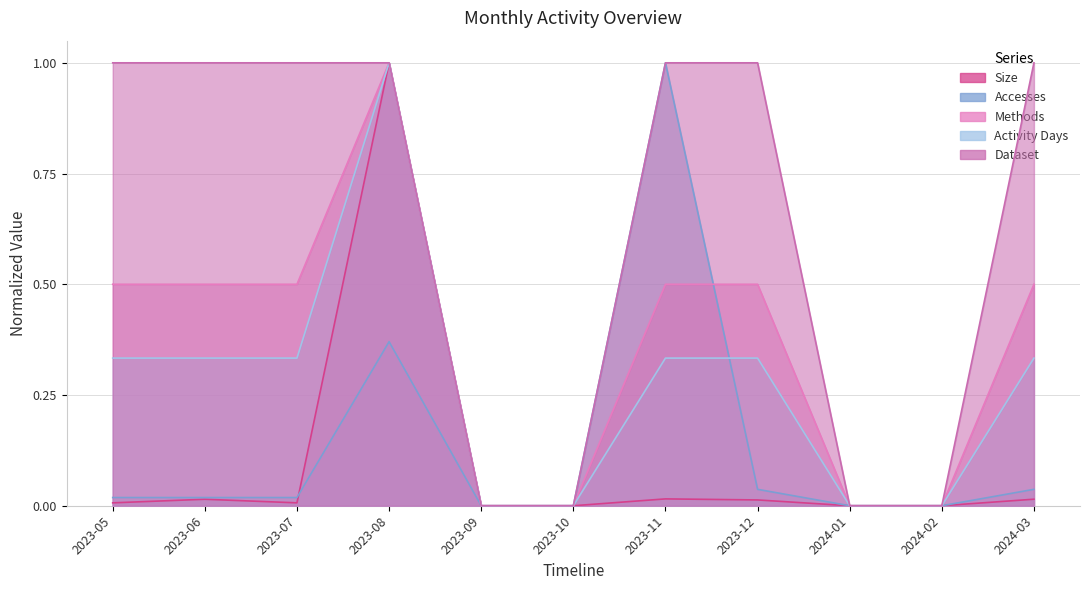

What is the difference between the highest and lowest values at 2023-08?

0.6